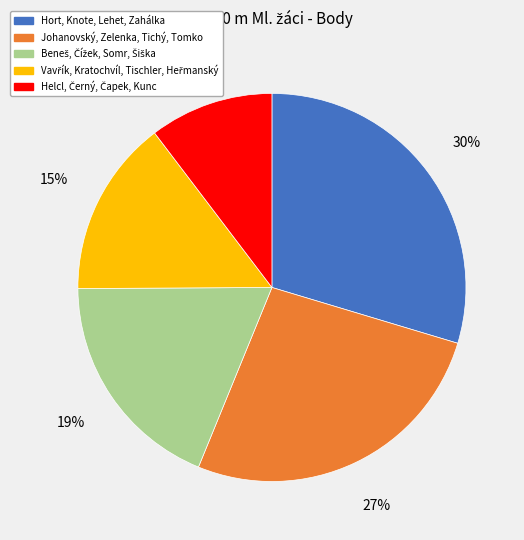

Is there any slice that represents more than half of the pie?

No